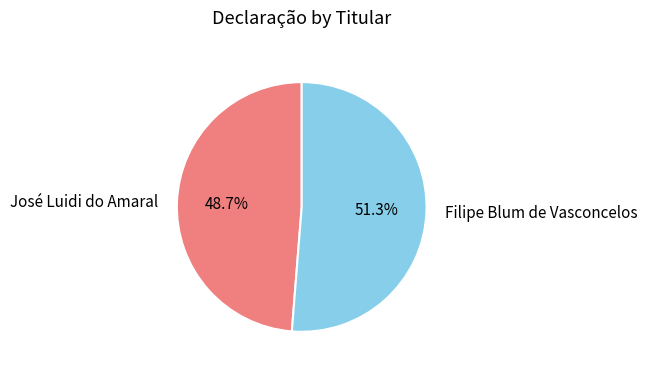

To the nearest percent, what is the difference between the José Luidi do Amaral and Filipe Blum de Vasconcelos slice percentages?

3%